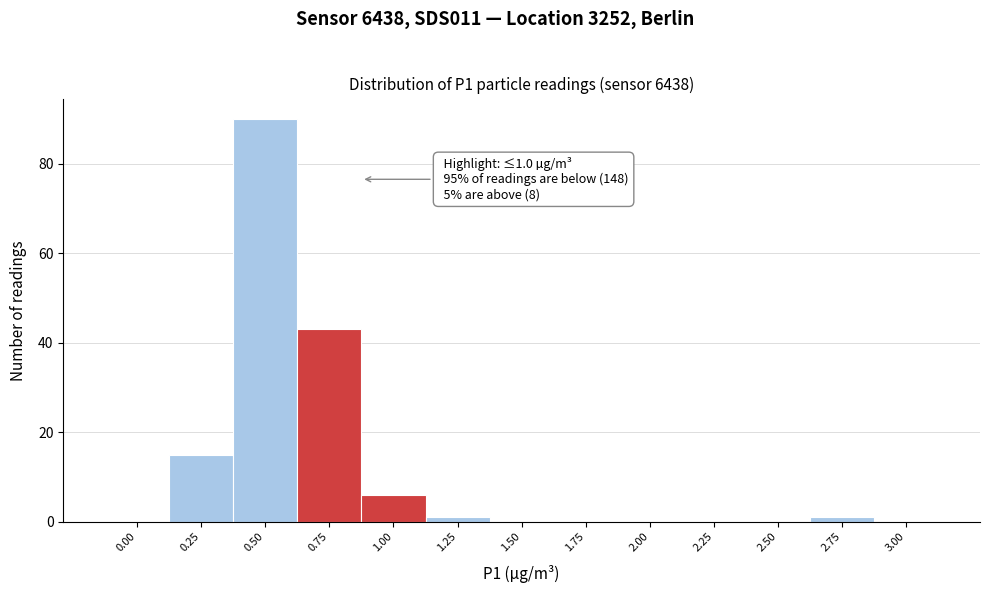

Reading left to right, what are all the values shown in this chart?

0.00=0	0.25=15	0.50=90	0.75=43	1.00=6	1.25=1	1.50=0	1.75=0	2.00=0	2.25=0	2.50=0	2.75=1	3.00=0